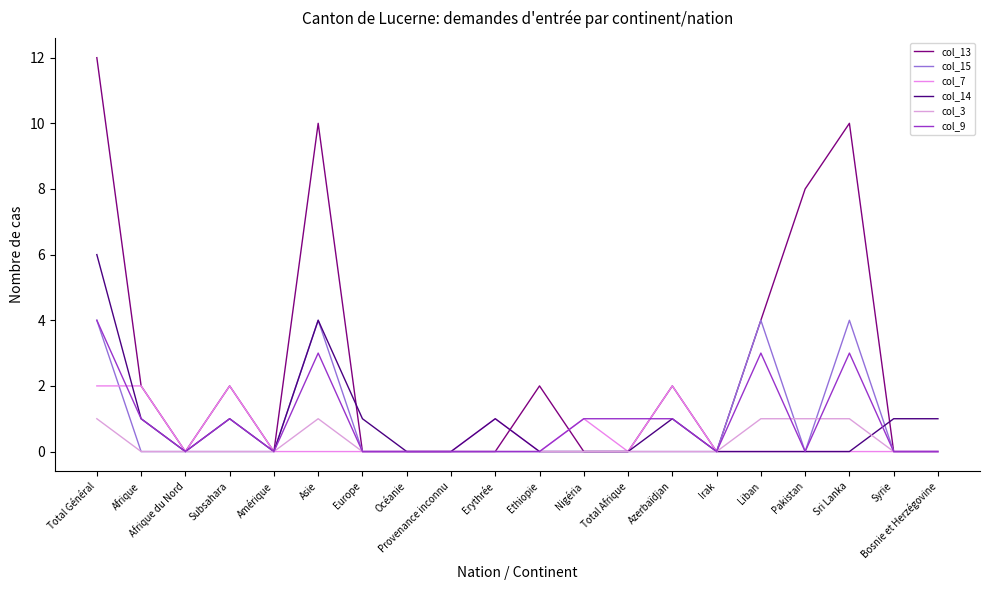

What is the greatest value displayed?

12